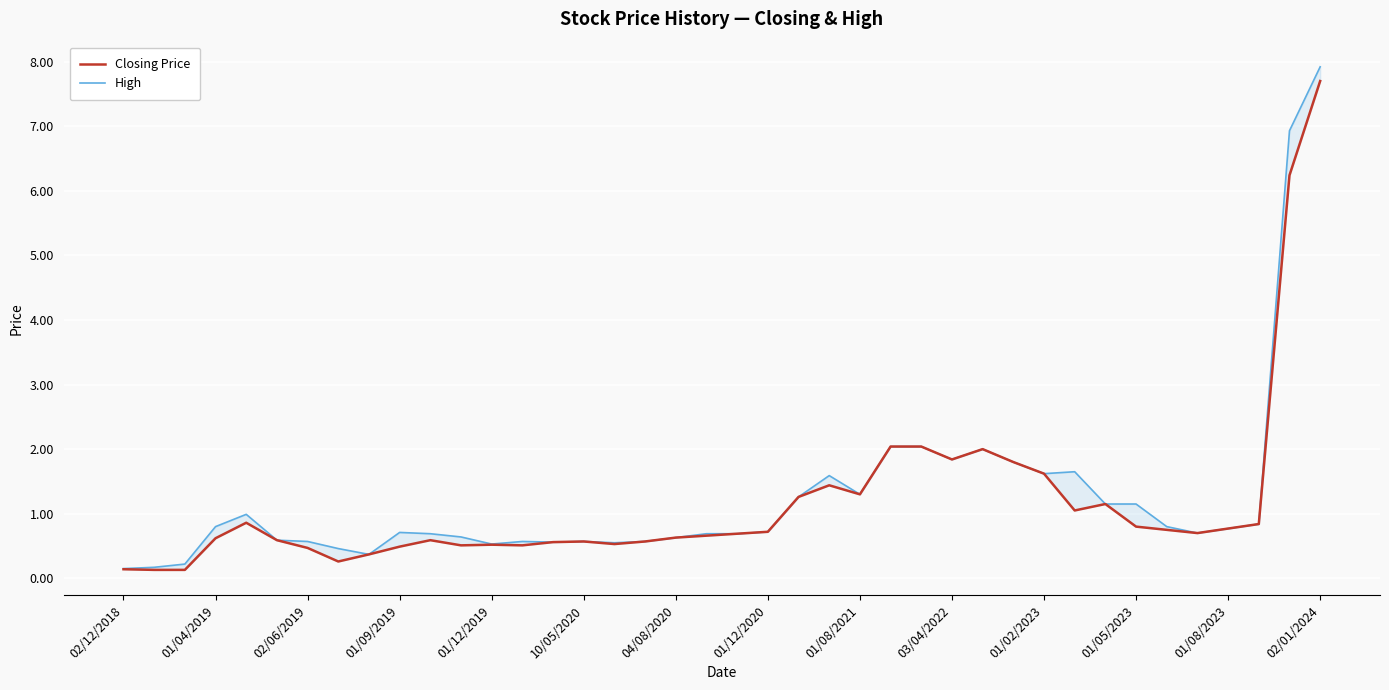

What is the total value across all series at 17?

1.1